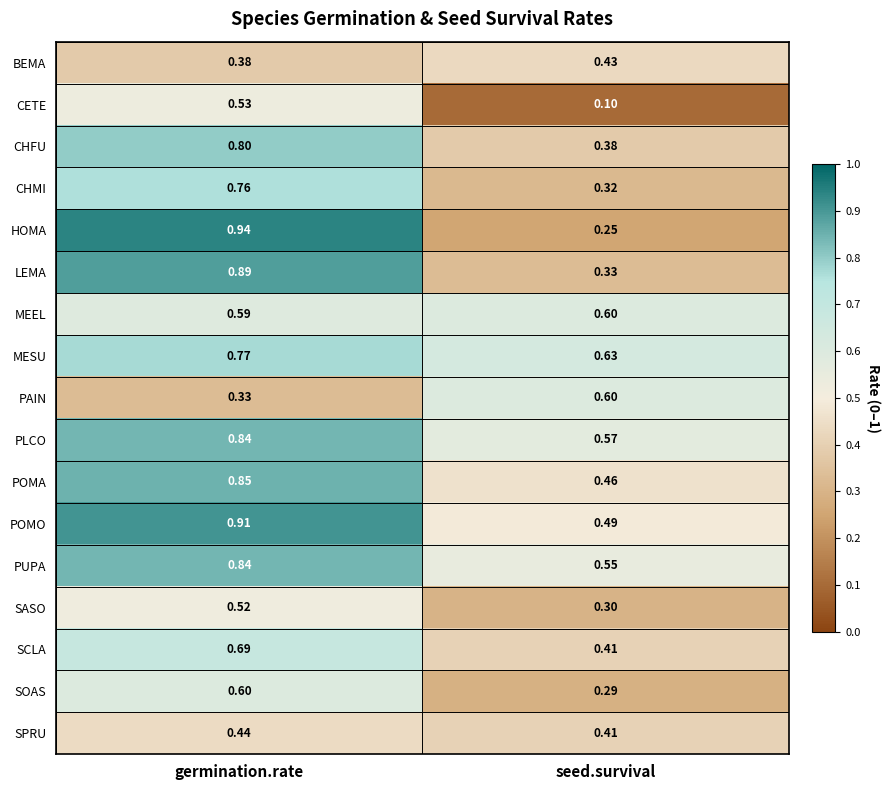

At which label is CHFU closest to 0?

seed.survival